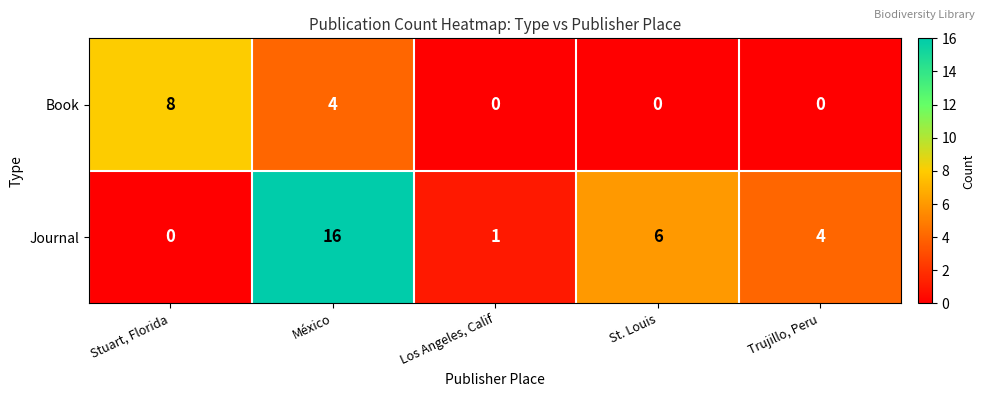

Reading left to right, transcribe all the data shown in this chart.

Book: Stuart, Florida=8	México=4	Los Angeles, Calif=0	St. Louis=0	Trujillo, Peru=0
Journal: Stuart, Florida=0	México=16	Los Angeles, Calif=1	St. Louis=6	Trujillo, Peru=4